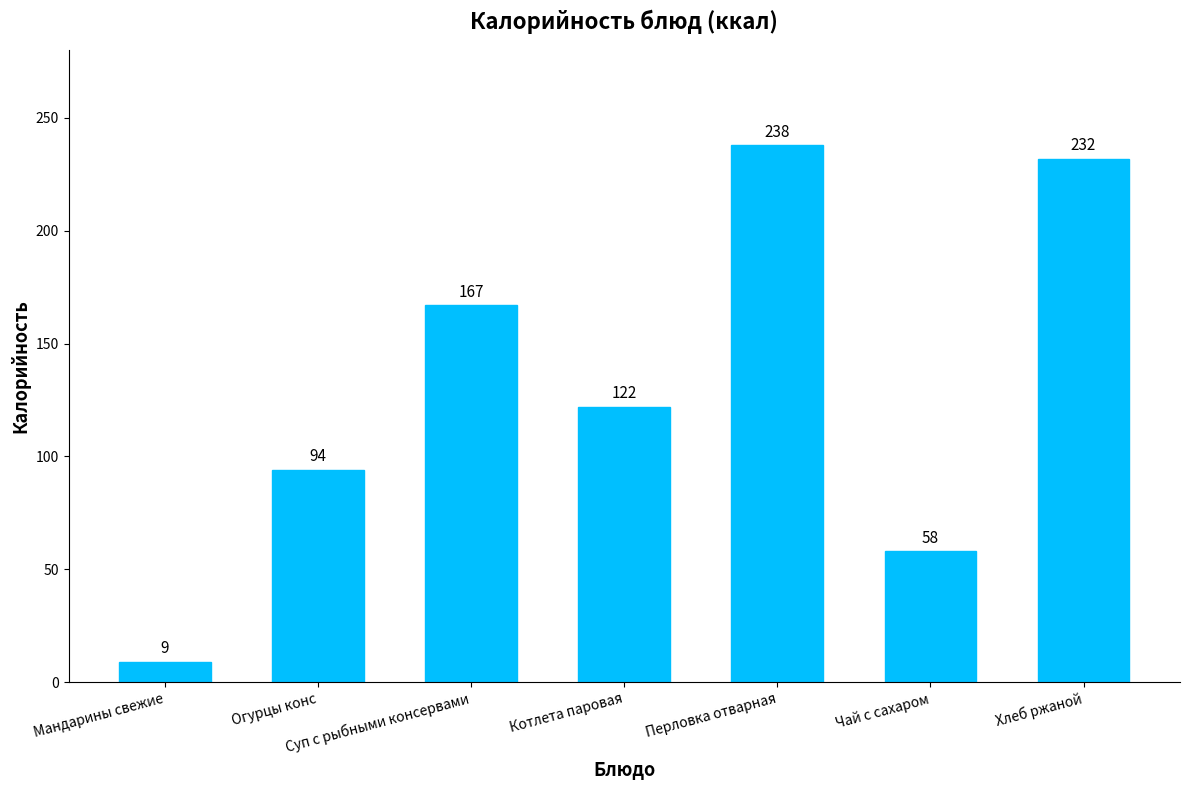

What is the label of the 5th bar from the left?

Перловка отварная